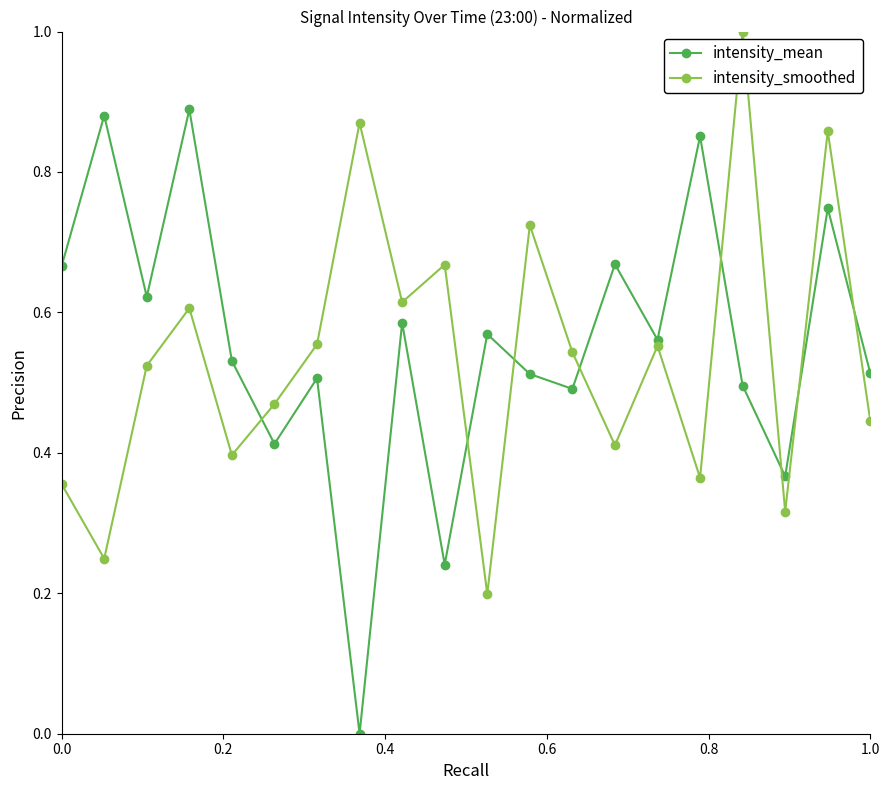

Which series has the widest spread of values?

intensity_mean